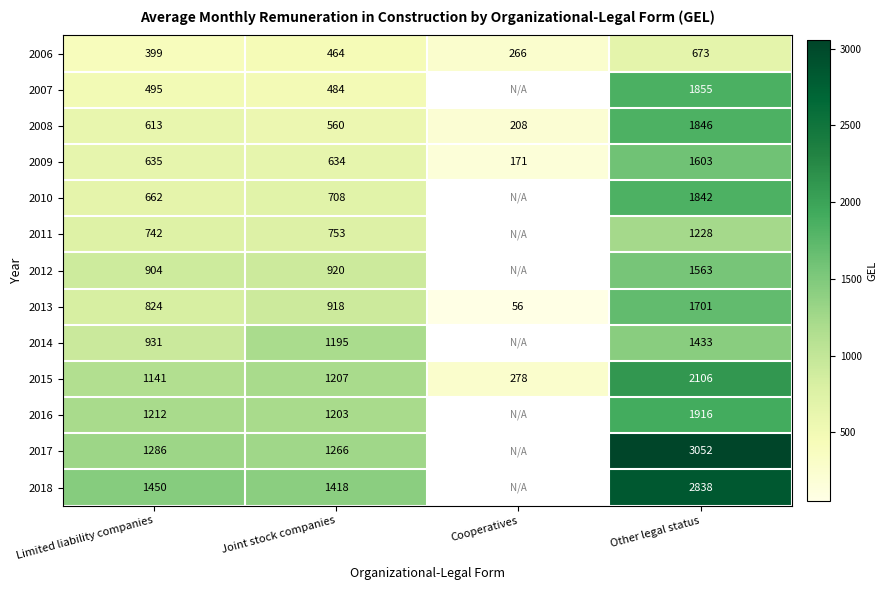

How many 2006 values are between 399 and 673?

3